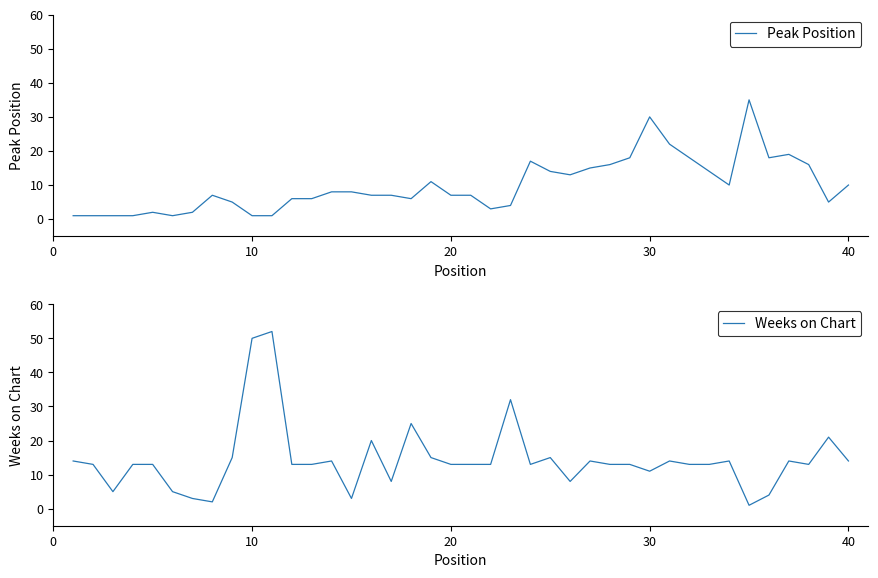

Reading left to right, transcribe all the data shown in this chart.

Peak Position: 1	1	1	1	2	1	2	7	5	1	1	6	6	8	8	7	7	6	11	7	7	3	4	17	14	13	15	16	18	30	22	18	14	10	35	18	19	16	5	10
Weeks on Chart: 14	13	5	13	13	5	3	2	15	50	52	13	13	14	3	20	8	25	15	13	13	13	32	13	15	8	14	13	13	11	14	13	13	14	1	4	14	13	21	14